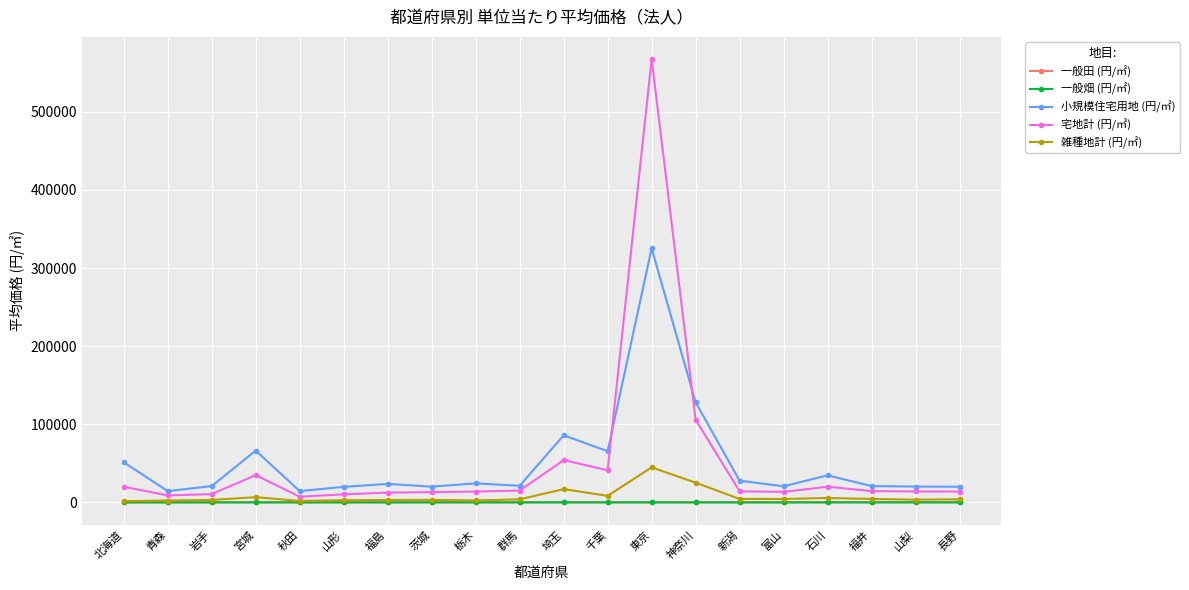

What is the label of the 6th point from the left?

山形